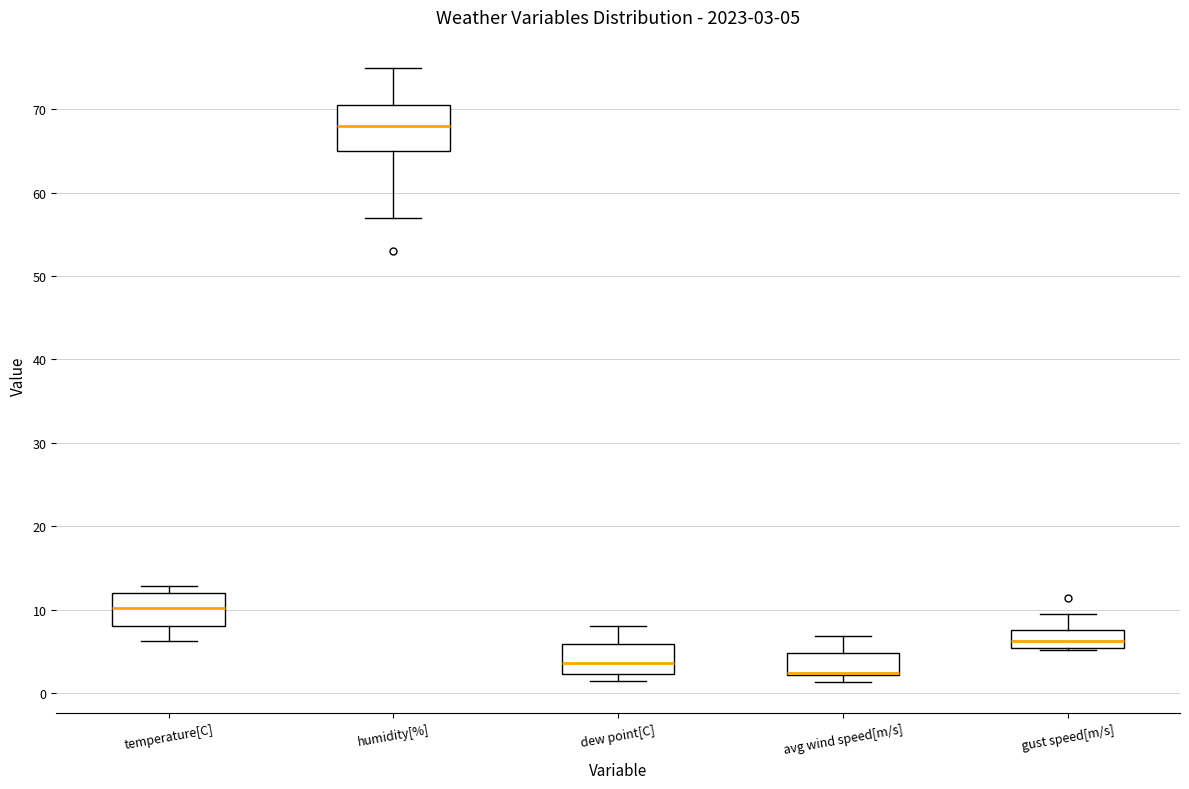

Which box is the tallest, from its lower edge to its upper edge?

humidity[%]